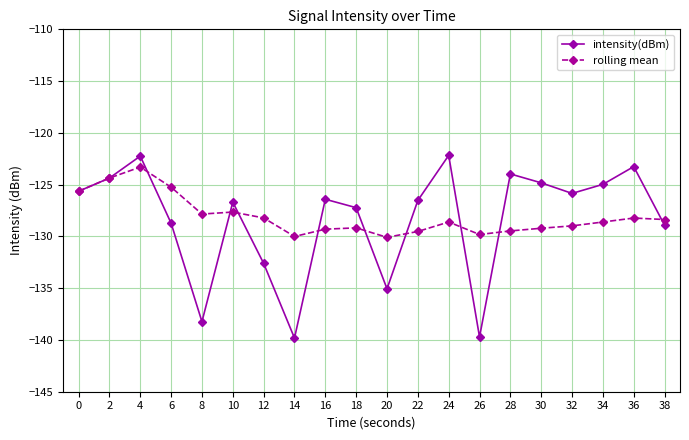

What is the average value of the intensity(dBm) series?

-128.4